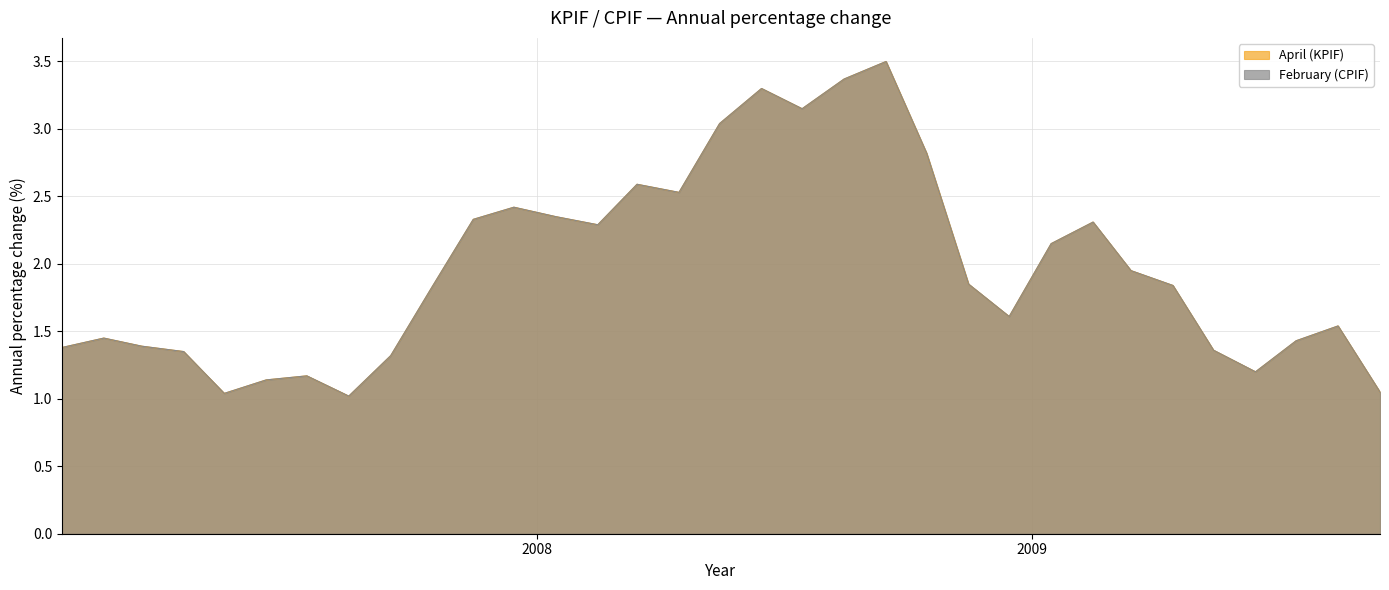

At which label is February (CPIF) closest to 2?

2009-03-15